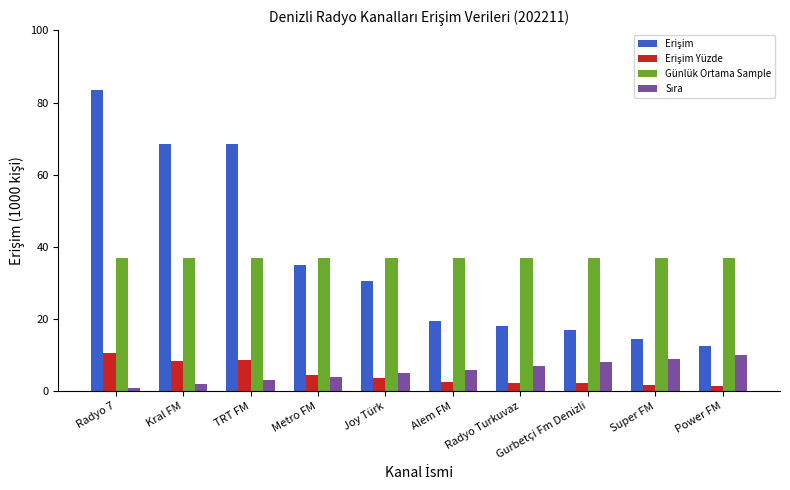

At which category is the sum across all series the highest?

Radyo 7